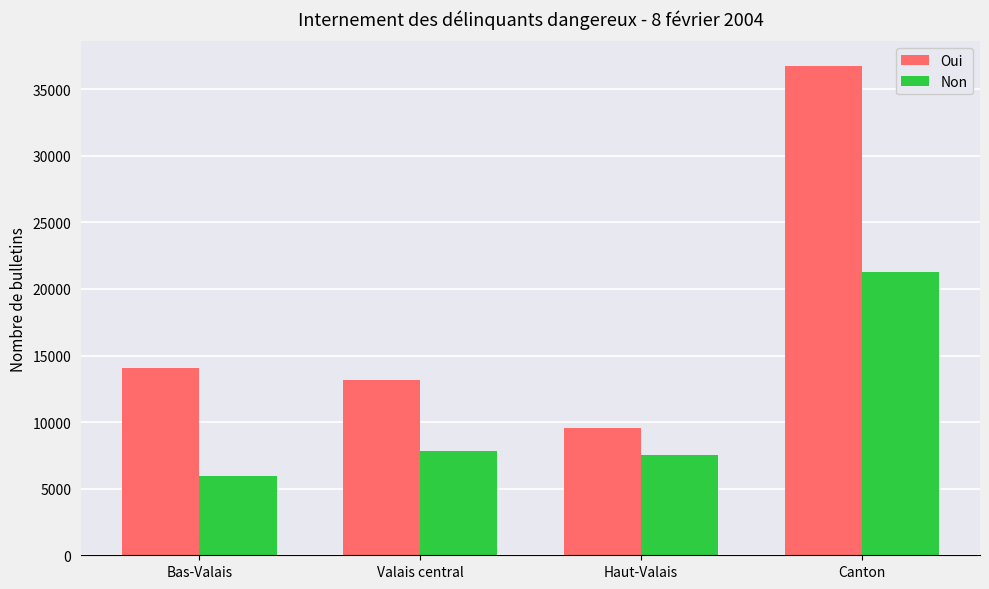

At Canton, list the series in order from smallest to largest.

Non, Oui